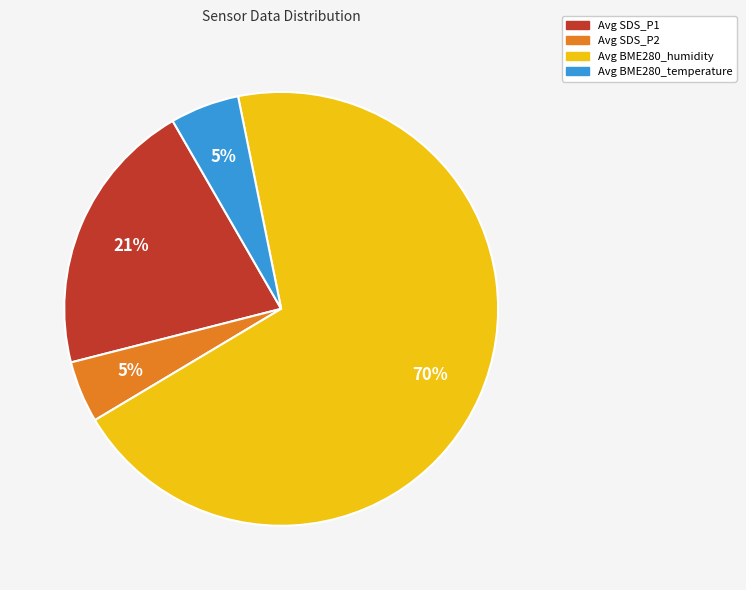

Between Avg SDS_P2 and Avg BME280_humidity, which is larger?

Avg BME280_humidity